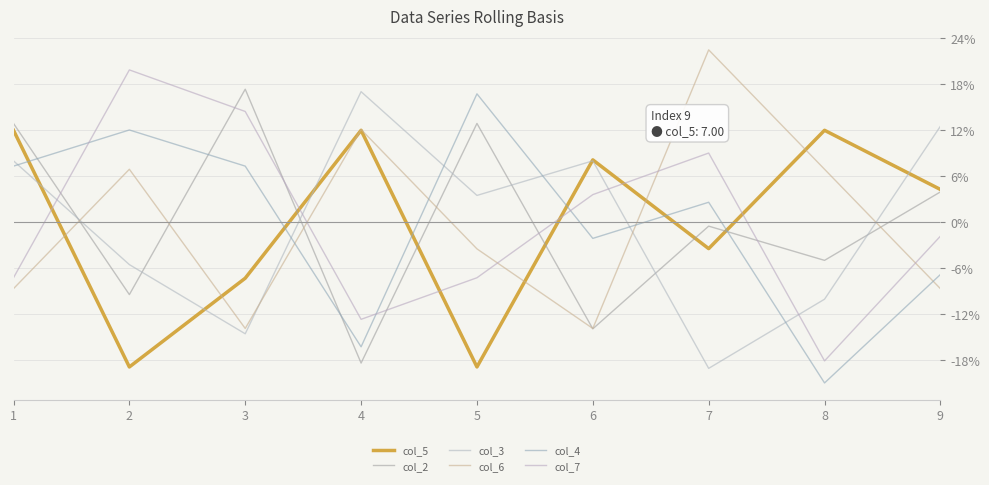

Is this an area chart (filled region under the line)?

No